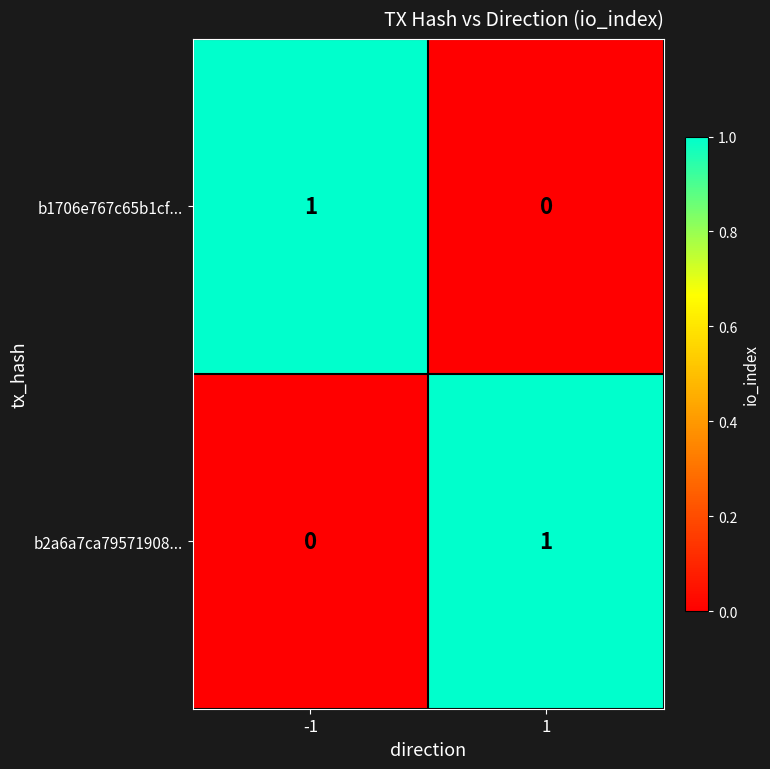

Is it true that b1706e767c65b1cf... equals 2 at -1?

False